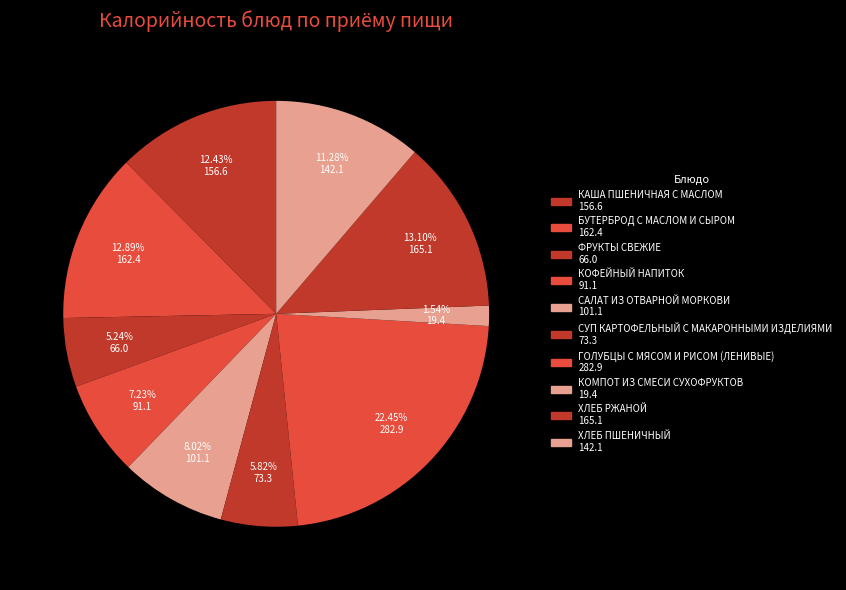

The ФРУКТЫ СВЕЖИЕ slice represents 1% of the pie. True or false?

False